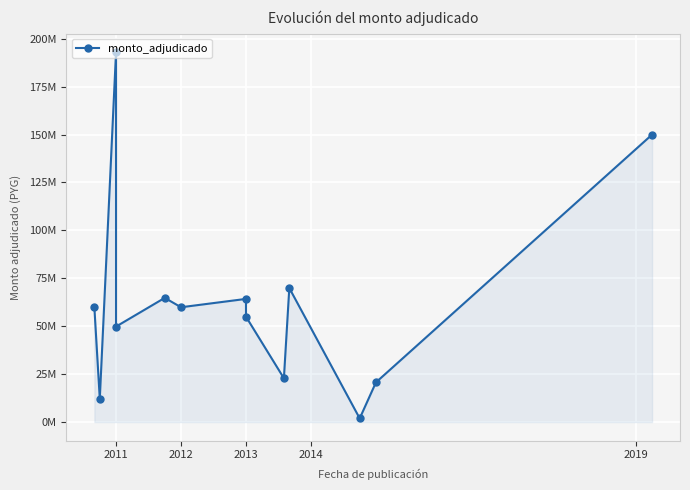

The value at 2013 is 19541606. True or false?

False